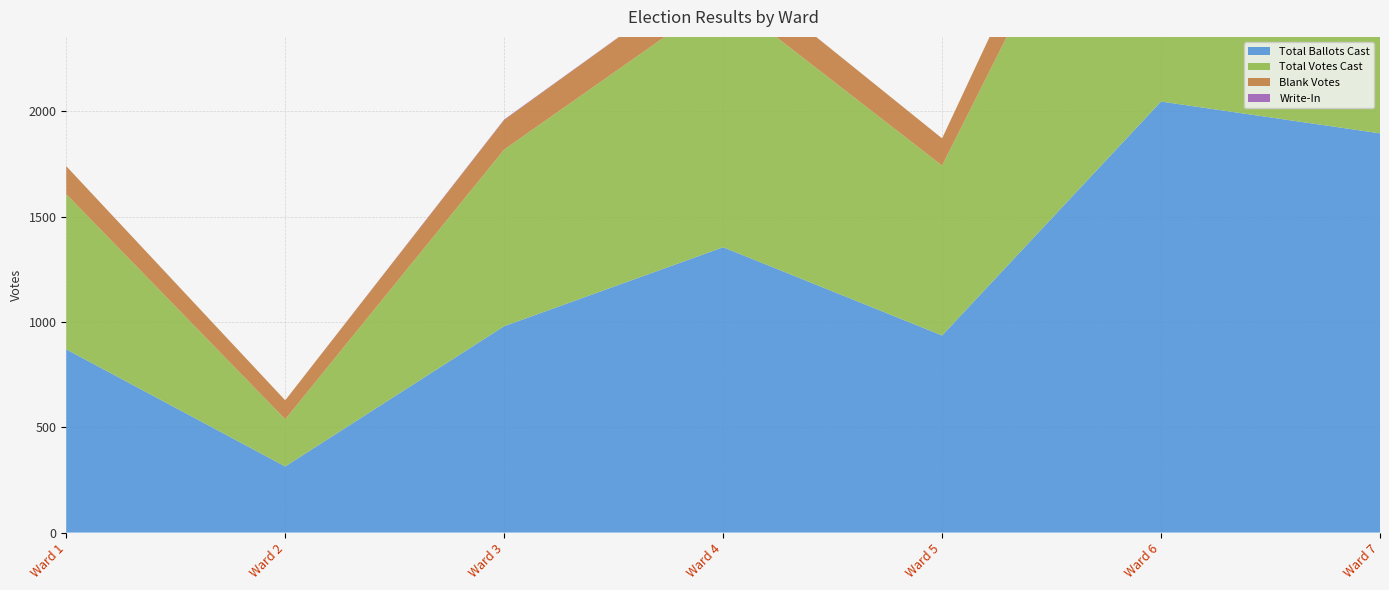

Reading left to right, transcribe all the data shown in this chart.

Total Ballots Cast: 870	314	980	1355	936	2047	1896
Total Votes Cast: 737	224	839	1194	807	1764	1644
Blank Votes: 133	90	141	161	129	283	252
Write-In: 0	0	2	0	0	0	0